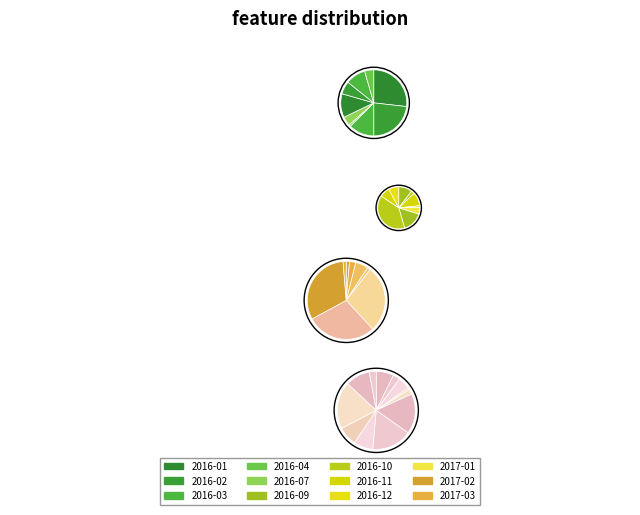

How many segments does this pie chart have?

38